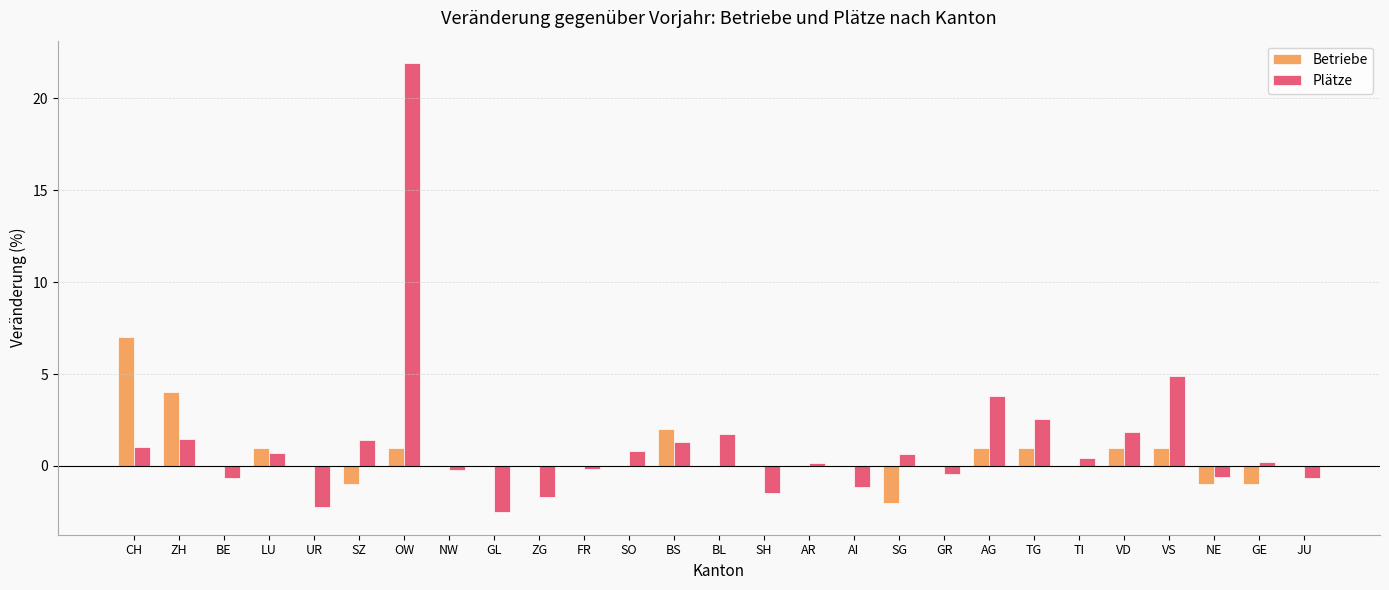

What is the greatest value displayed?

21.9